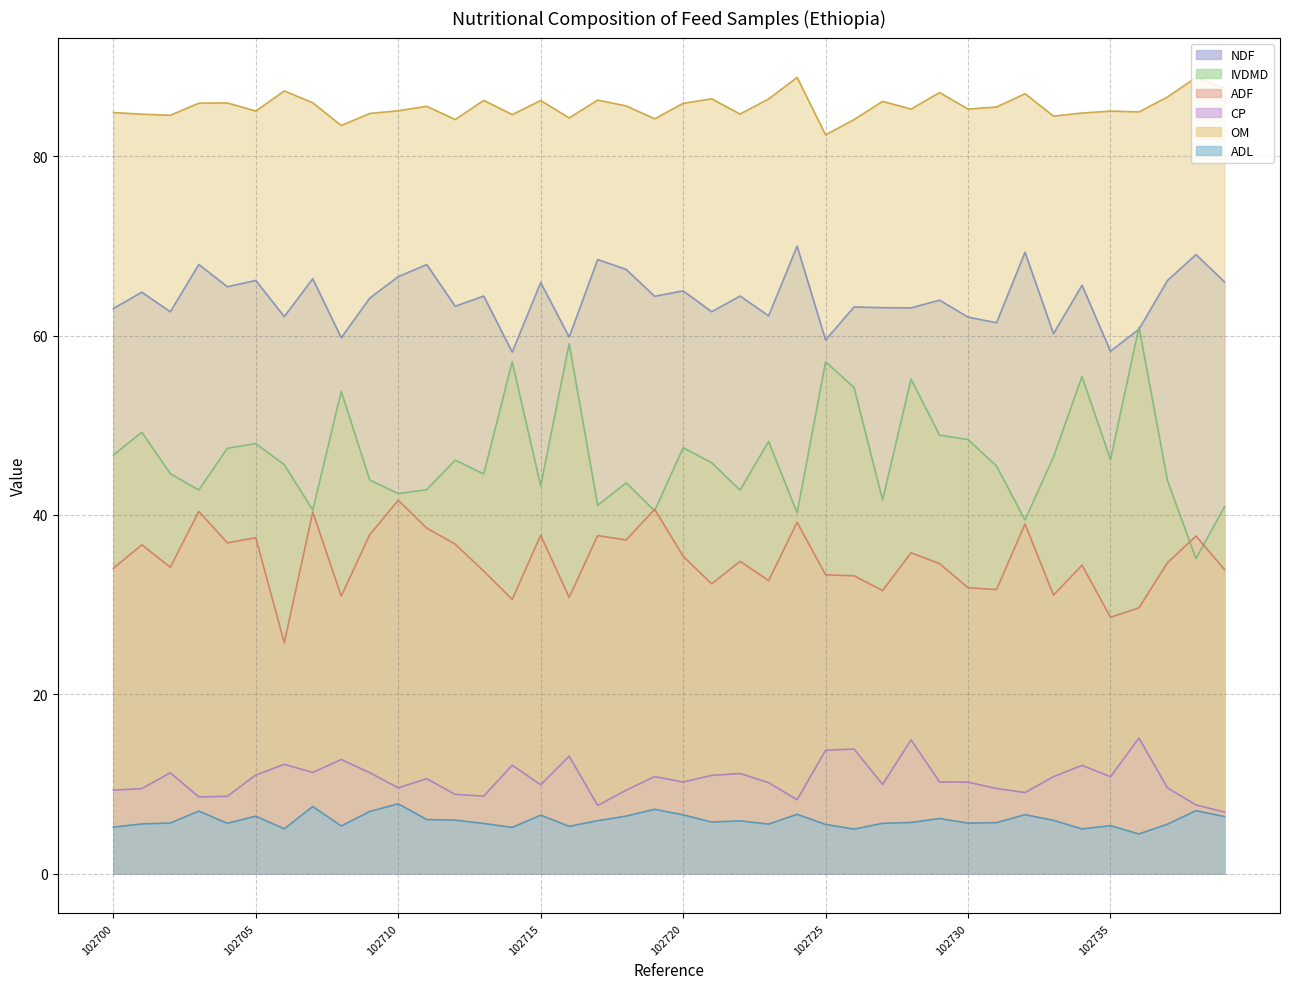

Reading right to left, list all the values displayed in this chart.

NDF: 102739=66.0	102738=69.0	102737=66.1	102736=60.7	102735=58.3	102734=65.6	102733=60.2	102732=69.3	102731=61.4	102730=62.1	102729=64.0	102728=63.1	102727=63.1	102726=63.2	102725=59.5	102724=70.0	102723=62.2	102722=64.4	102721=62.7	102720=65.0	102719=64.4	102718=67.4	102717=68.5	102716=59.8	102715=65.9	102714=58.2	102713=64.4	102712=63.3	102711=67.9	102710=66.6	102709=64.2	102708=59.8	102707=66.3	102706=62.1	102705=66.2	102704=65.5	102703=67.9	102702=62.6	102701=64.8	102700=63.0
IVDMD: 102739=40.9	102738=35.1	102737=43.8	102736=61.0	102735=46.2	102734=55.4	102733=46.5	102732=39.4	102731=45.5	102730=48.4	102729=48.9	102728=55.1	102727=41.7	102726=54.2	102725=57.1	102724=40.2	102723=48.2	102722=42.8	102721=45.8	102720=47.5	102719=40.5	102718=43.6	102717=41.1	102716=59.1	102715=43.2	102714=57.1	102713=44.6	102712=46.1	102711=42.8	102710=42.4	102709=43.9	102708=53.8	102707=40.5	102706=45.6	102705=48.0	102704=47.4	102703=42.8	102702=44.6	102701=49.2	102700=46.7
ADF: 102739=33.9	102738=37.6	102737=34.7	102736=29.6	102735=28.6	102734=34.4	102733=31.1	102732=39.0	102731=31.7	102730=31.9	102729=34.6	102728=35.8	102727=31.6	102726=33.2	102725=33.3	102724=39.2	102723=32.7	102722=34.8	102721=32.3	102720=35.4	102719=40.6	102718=37.2	102717=37.7	102716=30.8	102715=37.7	102714=30.6	102713=33.7	102712=36.7	102711=38.5	102710=41.6	102709=37.8	102708=30.9	102707=40.3	102706=25.8	102705=37.5	102704=36.9	102703=40.4	102702=34.2	102701=36.7	102700=34.0
CP: 102739=6.9	102738=7.7	102737=9.6	102736=15.1	102735=10.8	102734=12.1	102733=10.8	102732=9.1	102731=9.5	102730=10.2	102729=10.2	102728=14.9	102727=9.9	102726=13.9	102725=13.8	102724=8.2	102723=10.2	102722=11.2	102721=11.0	102720=10.2	102719=10.8	102718=9.3	102717=7.6	102716=13.1	102715=9.9	102714=12.1	102713=8.7	102712=8.8	102711=10.6	102710=9.6	102709=11.3	102708=12.7	102707=11.3	102706=12.2	102705=11.0	102704=8.6	102703=8.6	102702=11.2	102701=9.5	102700=9.3
OM: 102739=87.6	102738=88.8	102737=86.6	102736=84.9	102735=85.0	102734=84.8	102733=84.5	102732=87.0	102731=85.5	102730=85.3	102729=87.1	102728=85.3	102727=86.1	102726=84.1	102725=82.4	102724=88.8	102723=86.4	102722=84.7	102721=86.4	102720=85.9	102719=84.2	102718=85.6	102717=86.3	102716=84.3	102715=86.2	102714=84.6	102713=86.2	102712=84.1	102711=85.6	102710=85.1	102709=84.8	102708=83.4	102707=86.0	102706=87.3	102705=85.0	102704=85.9	102703=85.9	102702=84.6	102701=84.7	102700=84.9
ADL: 102739=6.4	102738=7.0	102737=5.5	102736=4.4	102735=5.3	102734=5.0	102733=6.0	102732=6.6	102731=5.7	102730=5.6	102729=6.2	102728=5.7	102727=5.6	102726=5.0	102725=5.5	102724=6.6	102723=5.5	102722=5.9	102721=5.8	102720=6.6	102719=7.2	102718=6.4	102717=5.9	102716=5.3	102715=6.5	102714=5.2	102713=5.6	102712=6.0	102711=6.0	102710=7.8	102709=6.9	102708=5.3	102707=7.5	102706=5.0	102705=6.4	102704=5.6	102703=7.0	102702=5.7	102701=5.5	102700=5.2